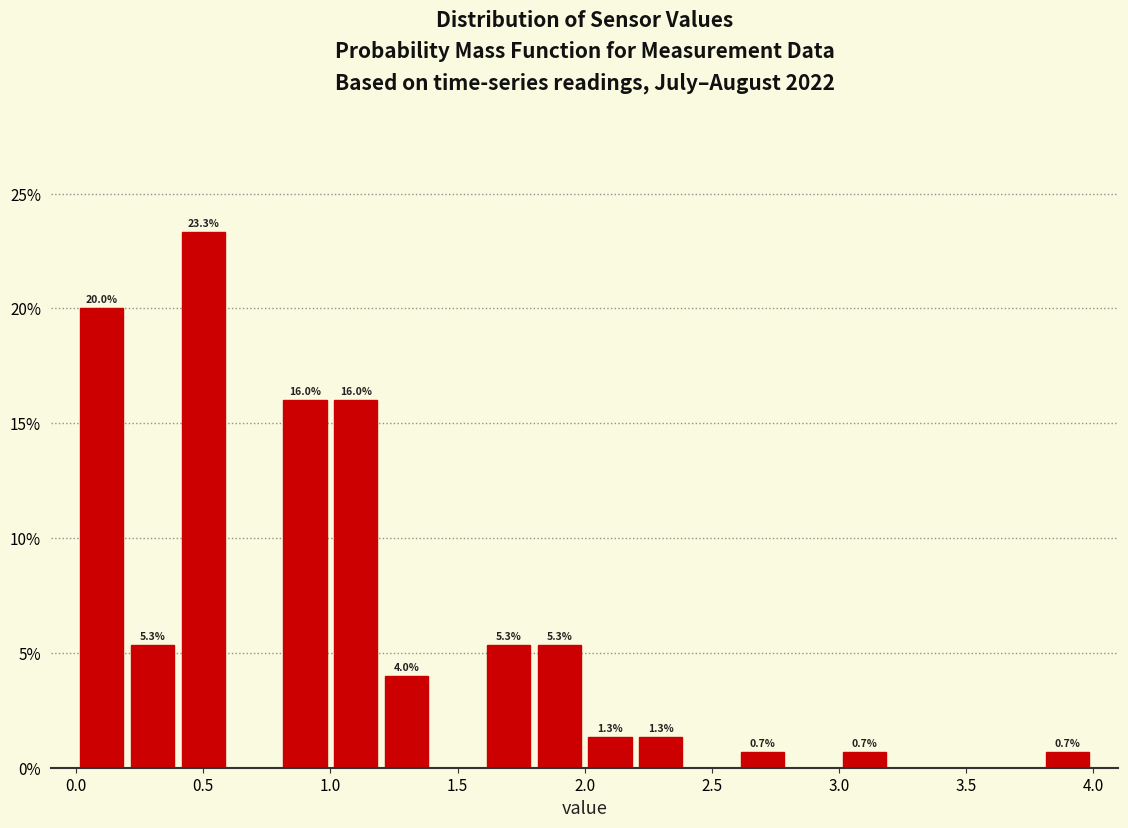

Which range on the x-axis has the tallest bar?

0.4 to 0.6